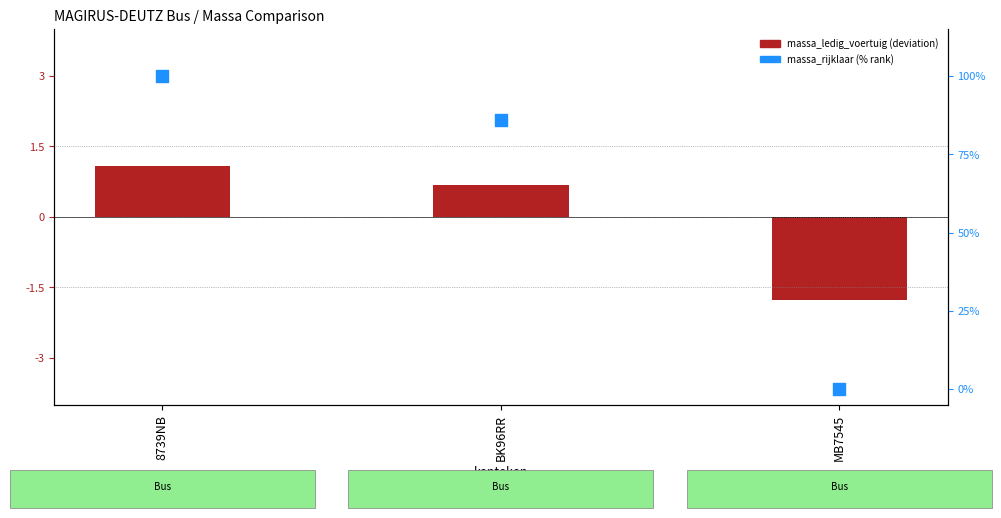

Which series has the widest spread of Y values?

massa_ledig_voertuig